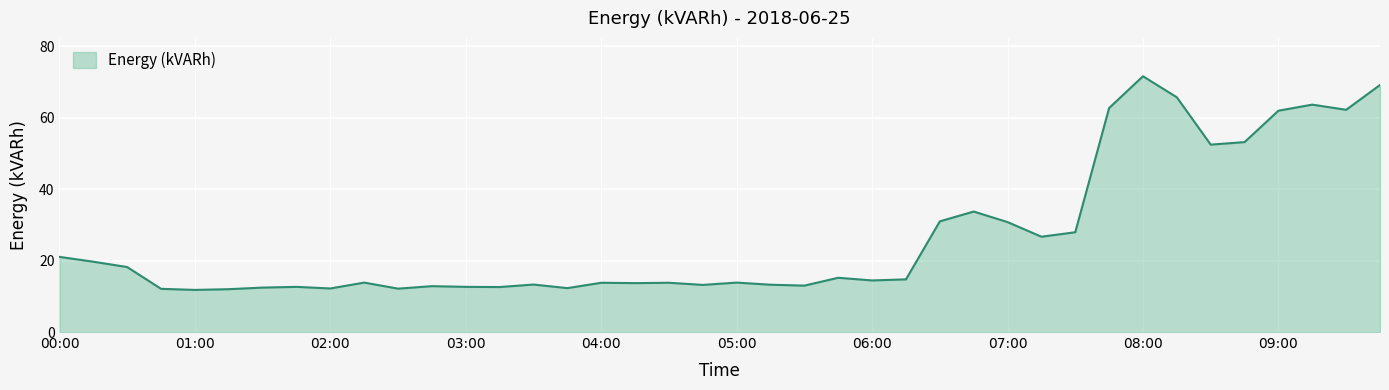

What is the smallest value displayed?

11.8